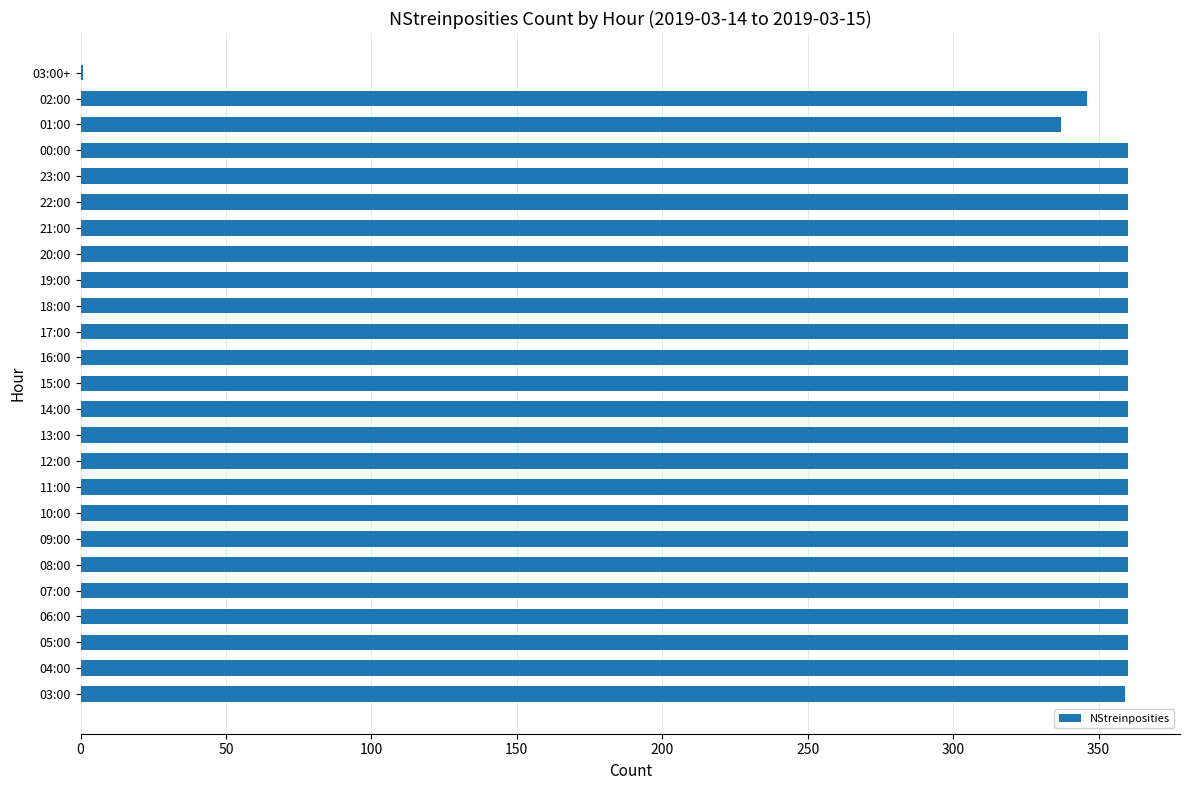

The value at 17:00 is 360. True or false?

True